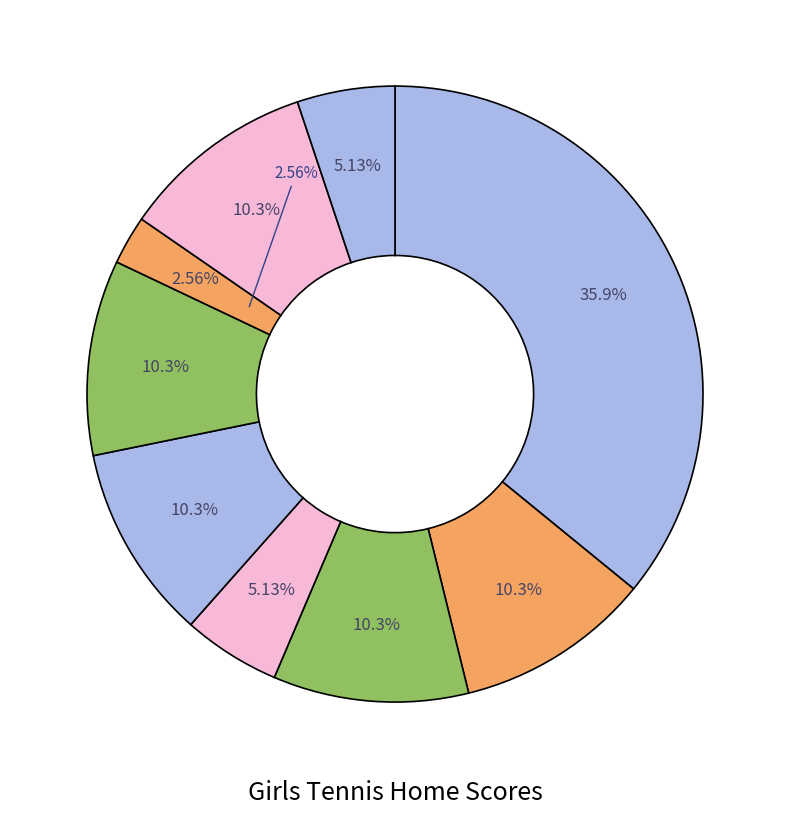

To the nearest percent, what percentage of the pie is HAVERFORD?

10%